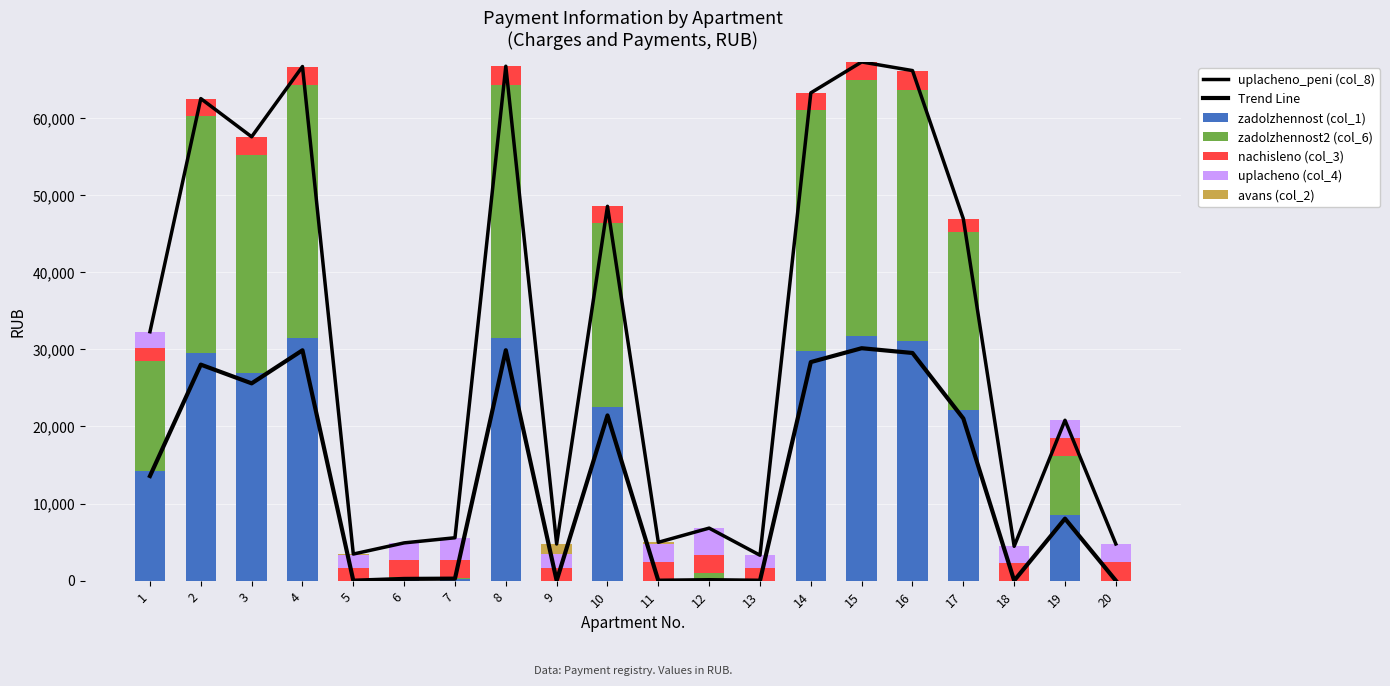

Where is avans (col_2) nearest to the value 666?

11